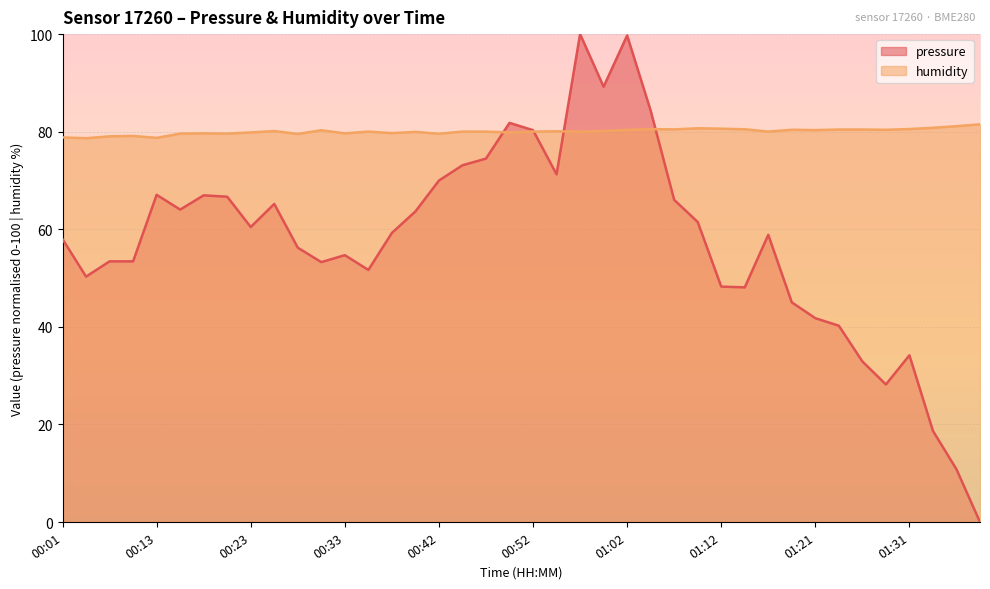

Reading right to left, transcribe all the data shown in this chart.

pressure: 0.0	10.8	18.7	34.2	28.2	32.9	40.2	41.8	45.0	58.9	48.1	48.3	61.5	66.0	84.3	99.7	89.2	100.0	71.3	80.3	81.8	74.5	73.1	70.0	63.7	59.3	51.7	54.7	53.3	56.2	65.2	60.5	66.7	67.0	64.0	67.1	53.4	53.4	50.3	58.0
humidity: 81.5	81.1	80.8	80.5	80.4	80.5	80.5	80.3	80.4	80.0	80.5	80.6	80.7	80.5	80.5	80.4	80.1	80.0	80.1	80.0	79.8	80.0	80.0	79.6	80.0	79.7	80.0	79.7	80.3	79.5	80.1	79.8	79.6	79.7	79.6	78.7	79.1	79.0	78.7	78.8